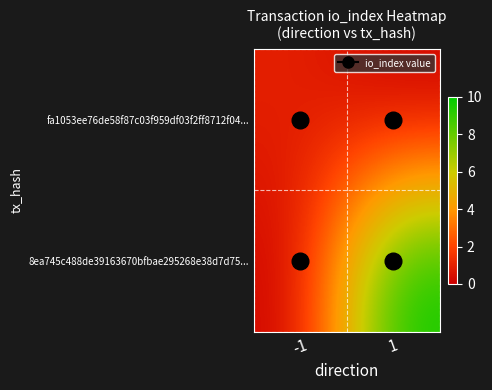

Reading right to left, transcribe all the data shown in this chart.

fa1053ee76de58f87c03f959df03f2ff8712f04...: 1=0	-1=1
8ea745c488de39163670bfbae295268e38d7d75...: 1=10	-1=0